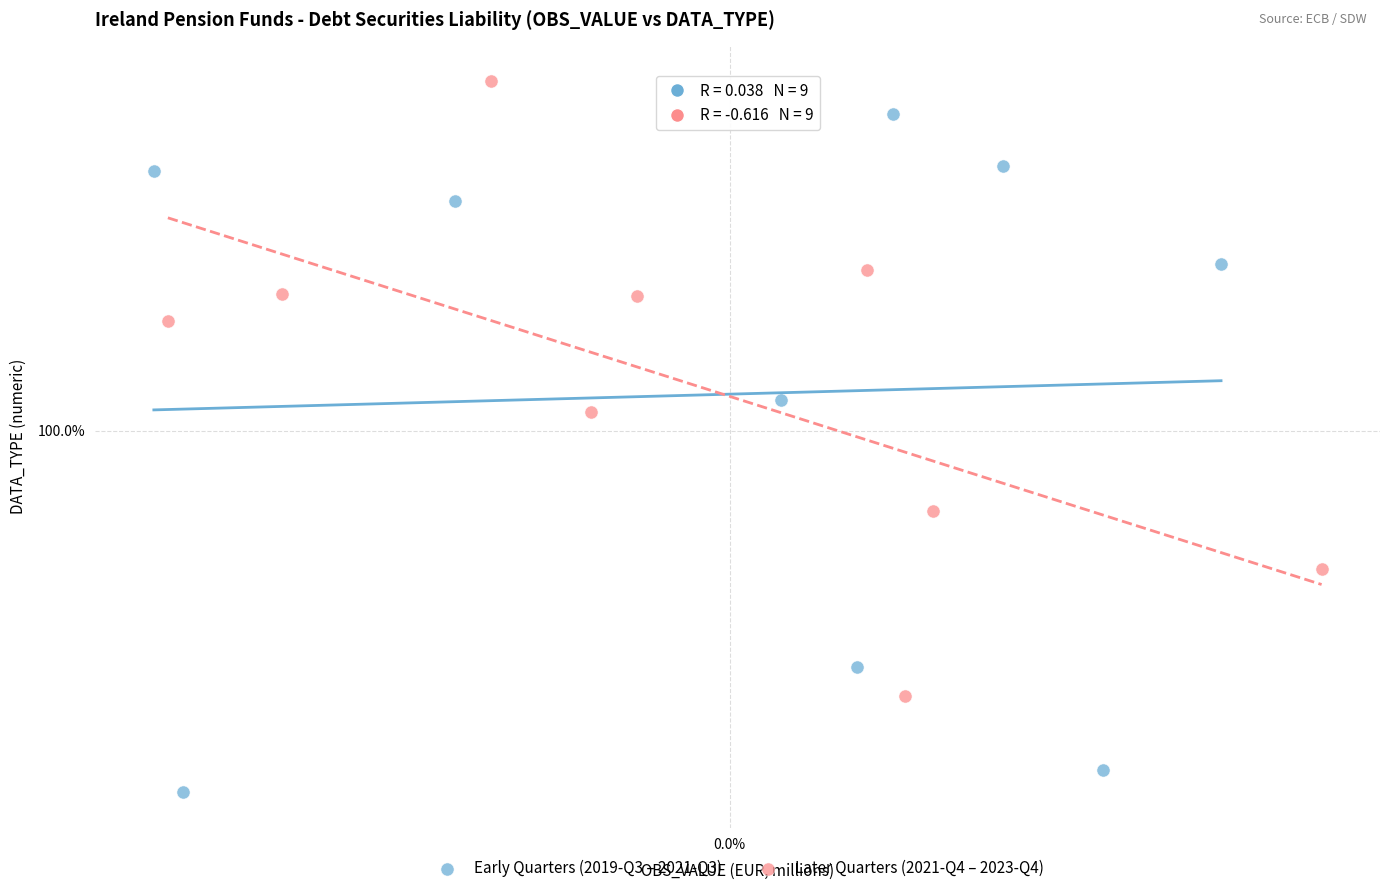

What are all the series names shown in the legend?

Early Quarters (2019-Q3 – 2021-Q3), Later Quarters (2021-Q4 – 2023-Q4)